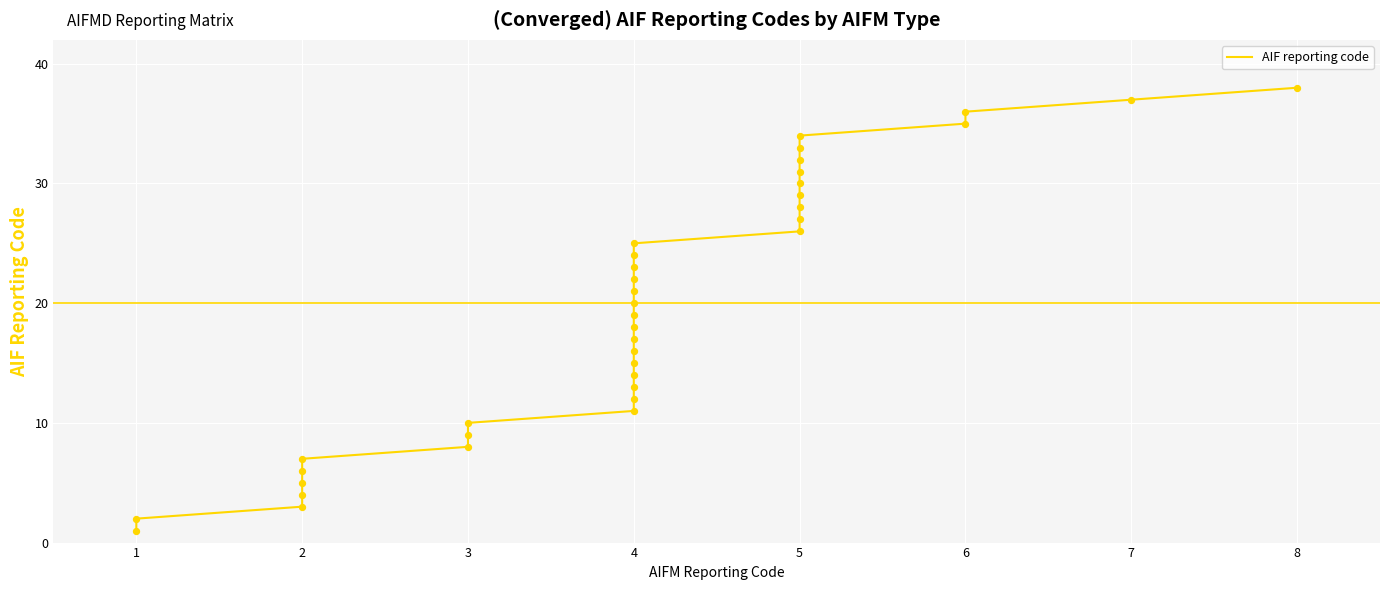

Between 4 and 5, which is larger?

5